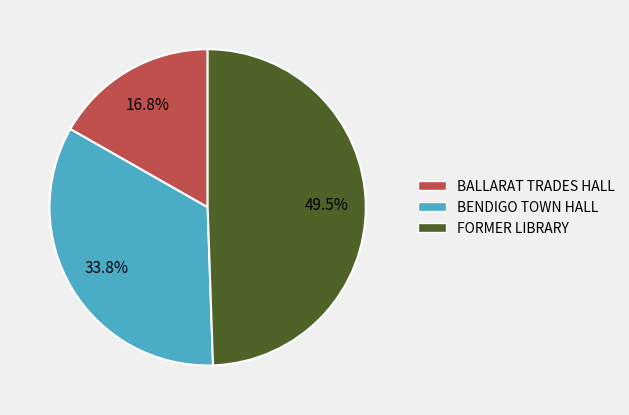

To the nearest percent, what is the difference between the BALLARAT TRADES HALL and FORMER LIBRARY slice percentages?

33%